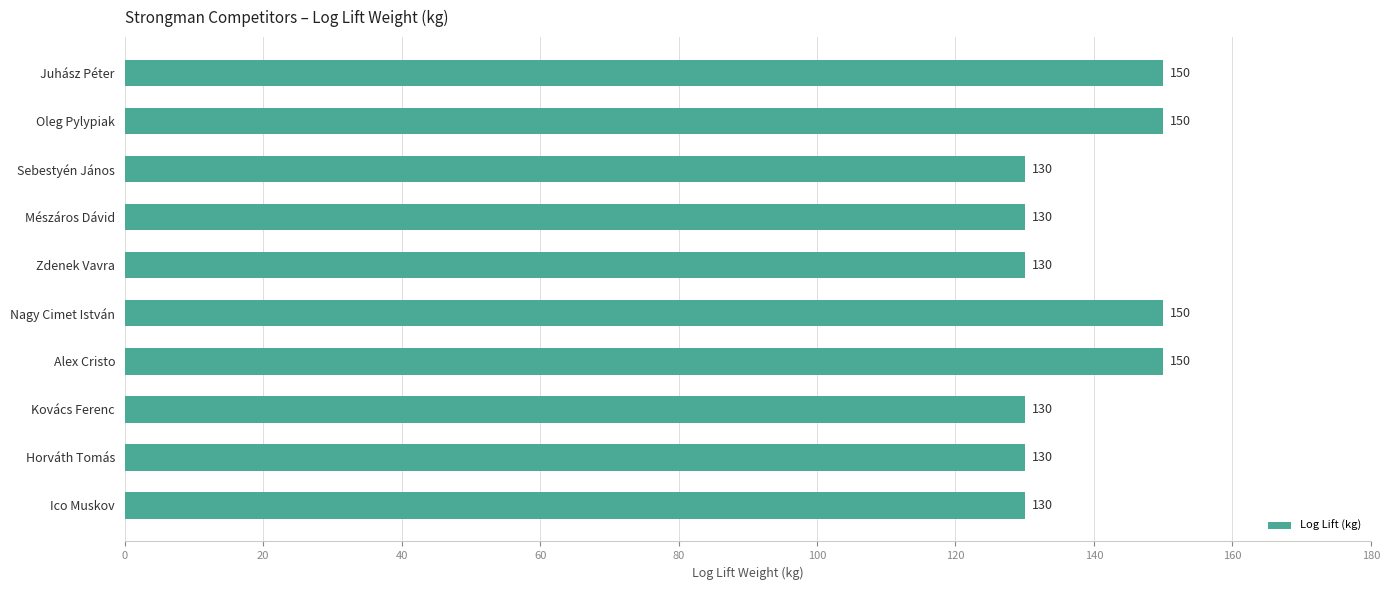

Reading top to bottom, extract all data points from this chart.

Juhász Péter=150	Oleg Pylypiak=150	Sebestyén János=130	Mészáros Dávid=130	Zdenek Vavra=130	Nagy Cimet István=150	Alex Cristo=150	Kovács Ferenc=130	Horváth Tomás=130	Ico Muskov=130